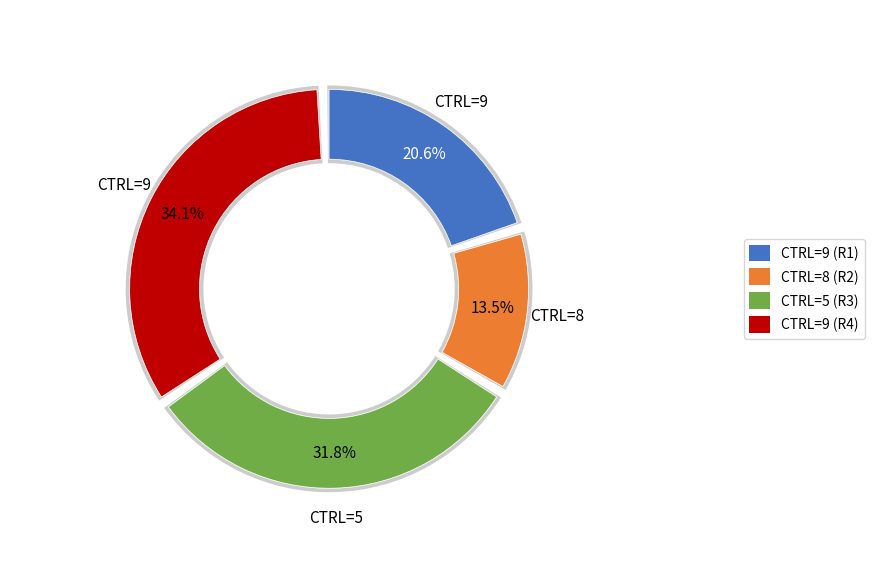

What is the largest slice in the pie chart?

9